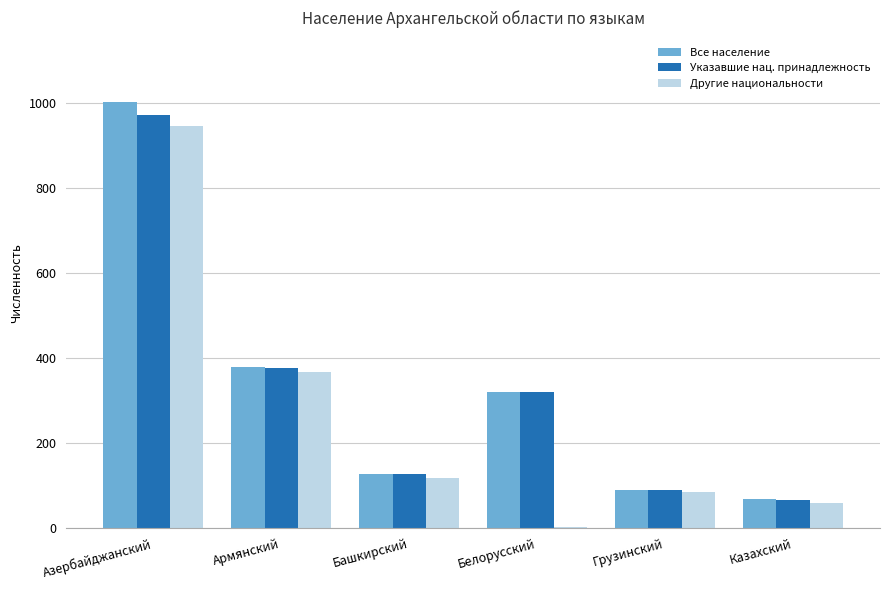

Which series changed the most between Армянский and Грузинский?

Все население